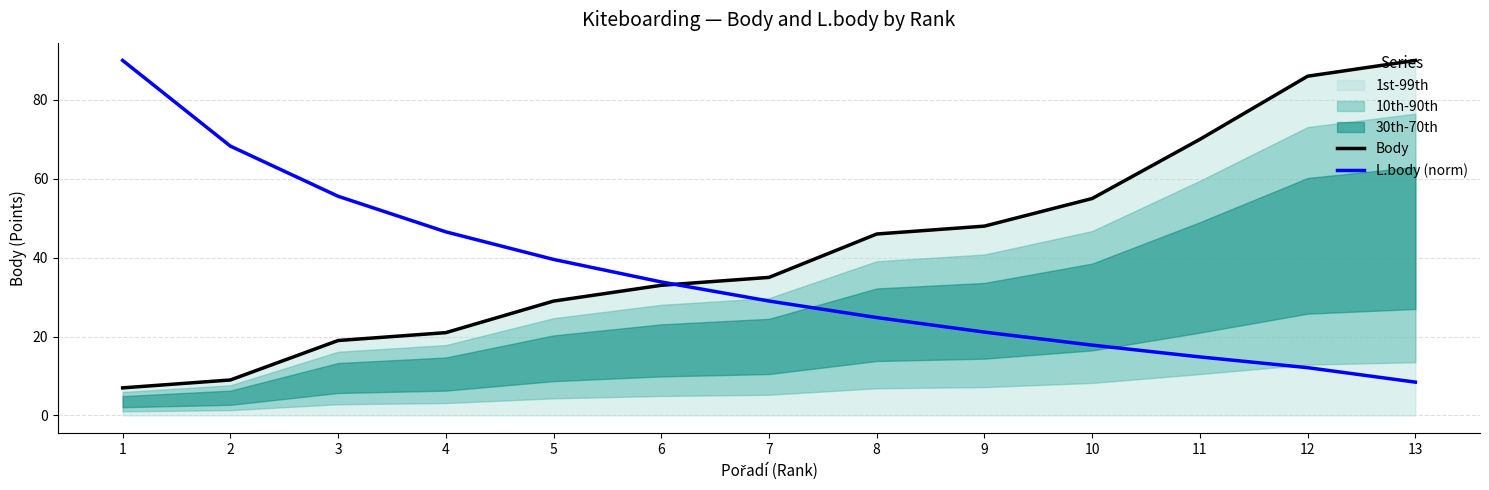

Reading right to left, extract all data points from this chart.

Body: 13=90.0	12=86.0	11=70.0	10=55.0	9=48.0	8=46.0	7=35.0	6=33.0	5=29.0	4=21.0	3=19.0	2=9.0	1=7.0
L.body (norm): 13=8.5	12=12.1	11=14.8	10=17.8	9=21.1	8=24.8	7=29.0	6=33.8	5=39.6	4=46.5	3=55.6	2=68.3	1=90.0